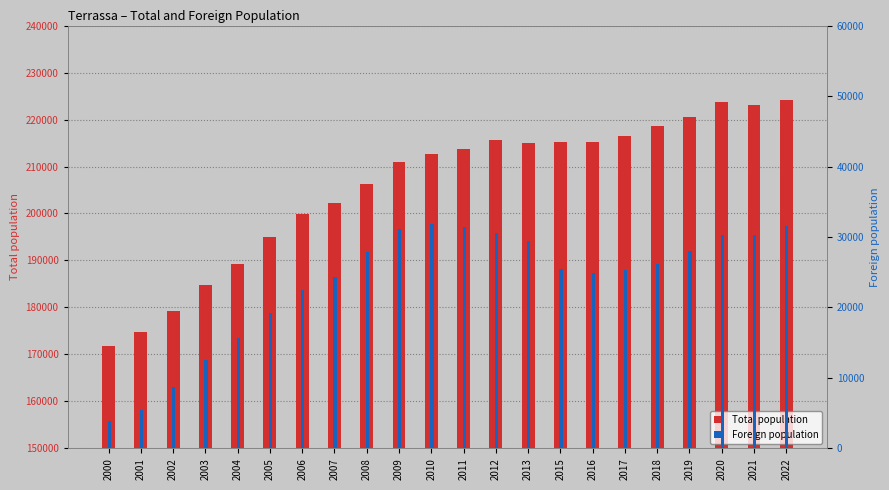

Which series changed the most between 2011 and 2017?

Foreign population